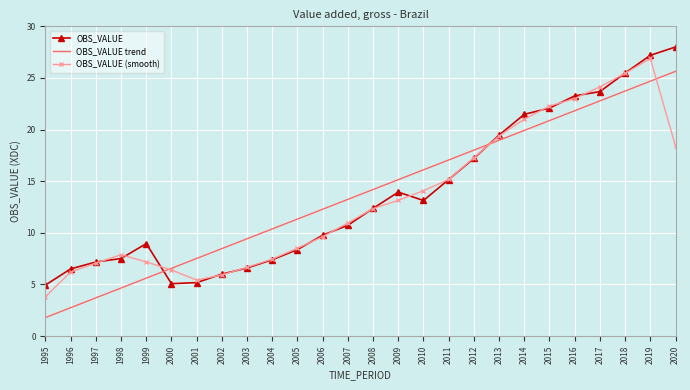

Where does the OBS_VALUE series first go above 12?

2008